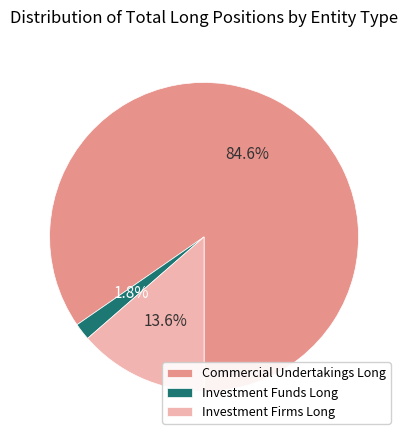

Rank the categories by value from highest to lowest.

Commercial Undertakings Long, Investment Firms Long, Investment Funds Long